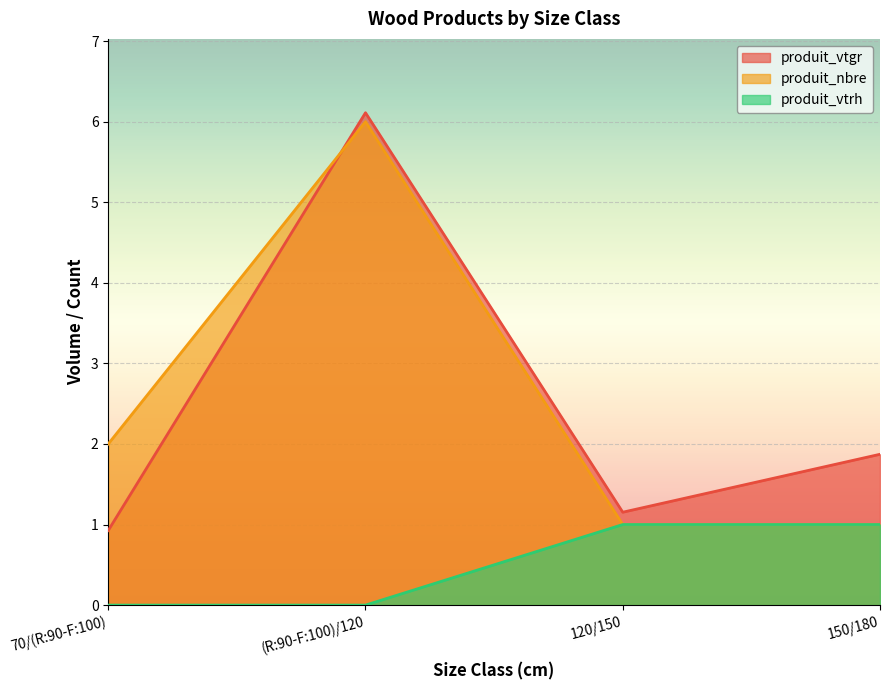

How many data points in produit_nbre are above 2?

1